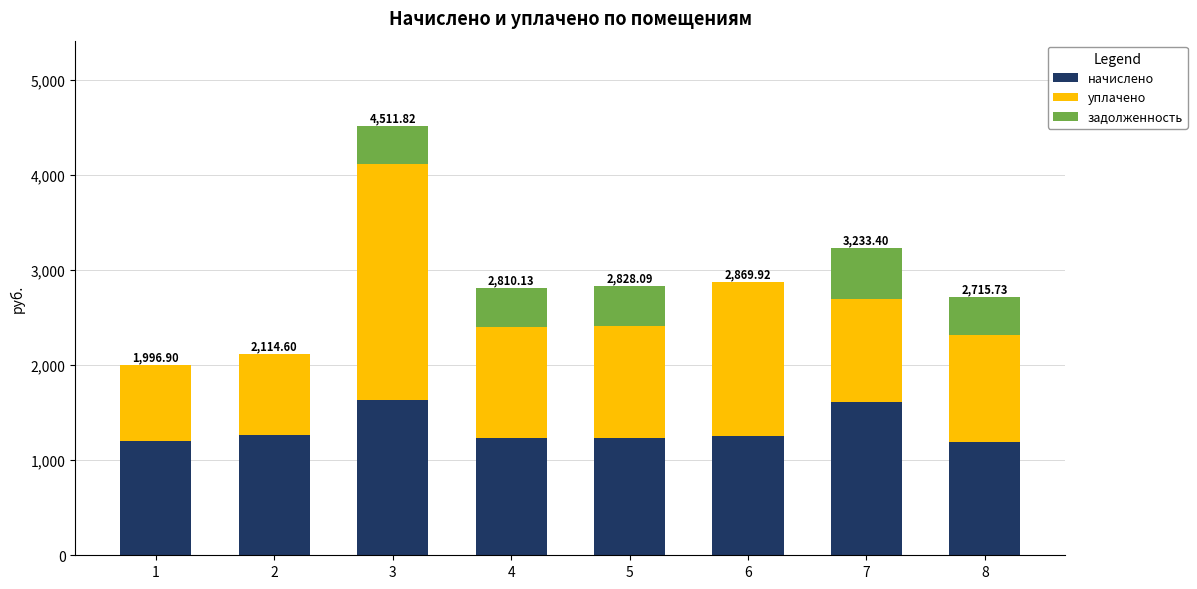

What is the total value across all series at 2?

2114.6